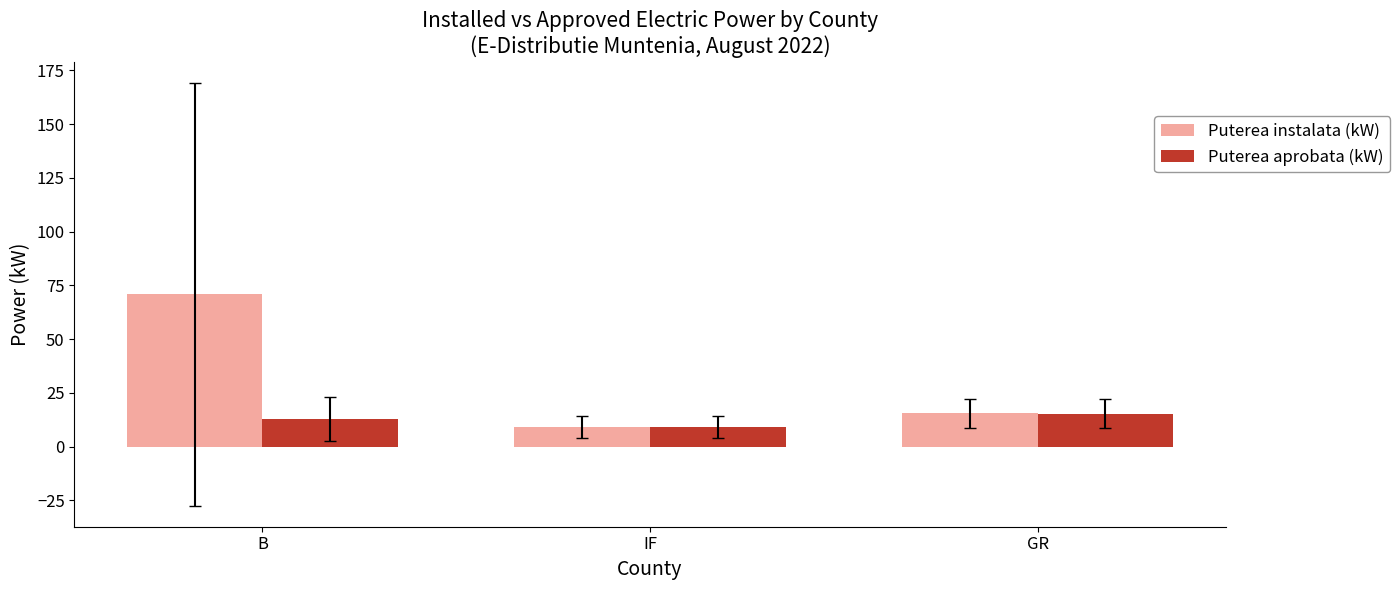

What position from the right is IF?

2